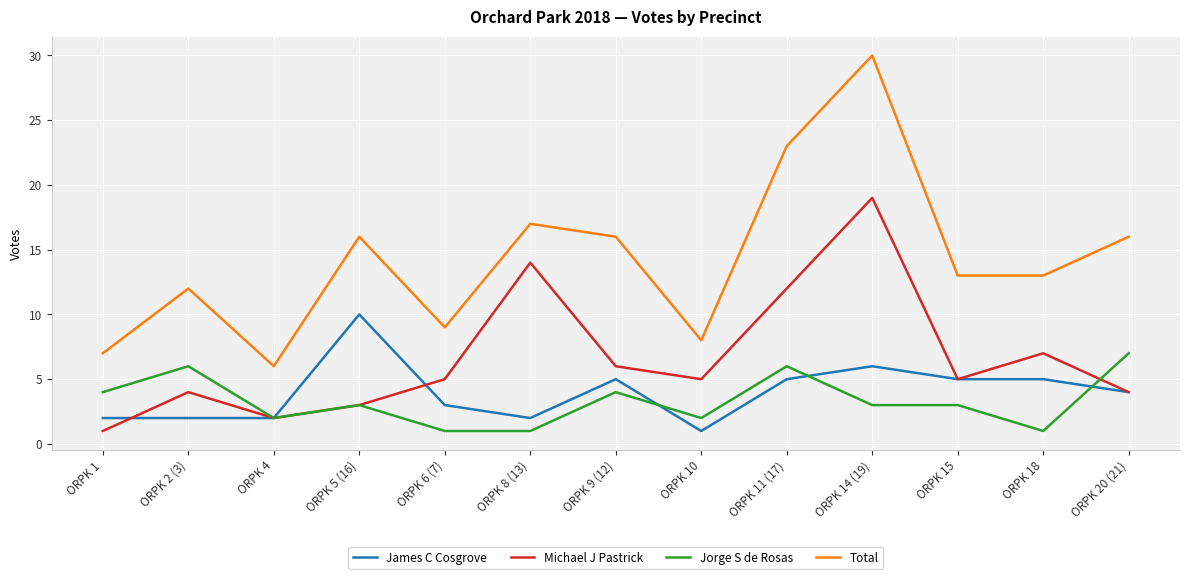

What position from the right is ORPK 20 (21)?

1